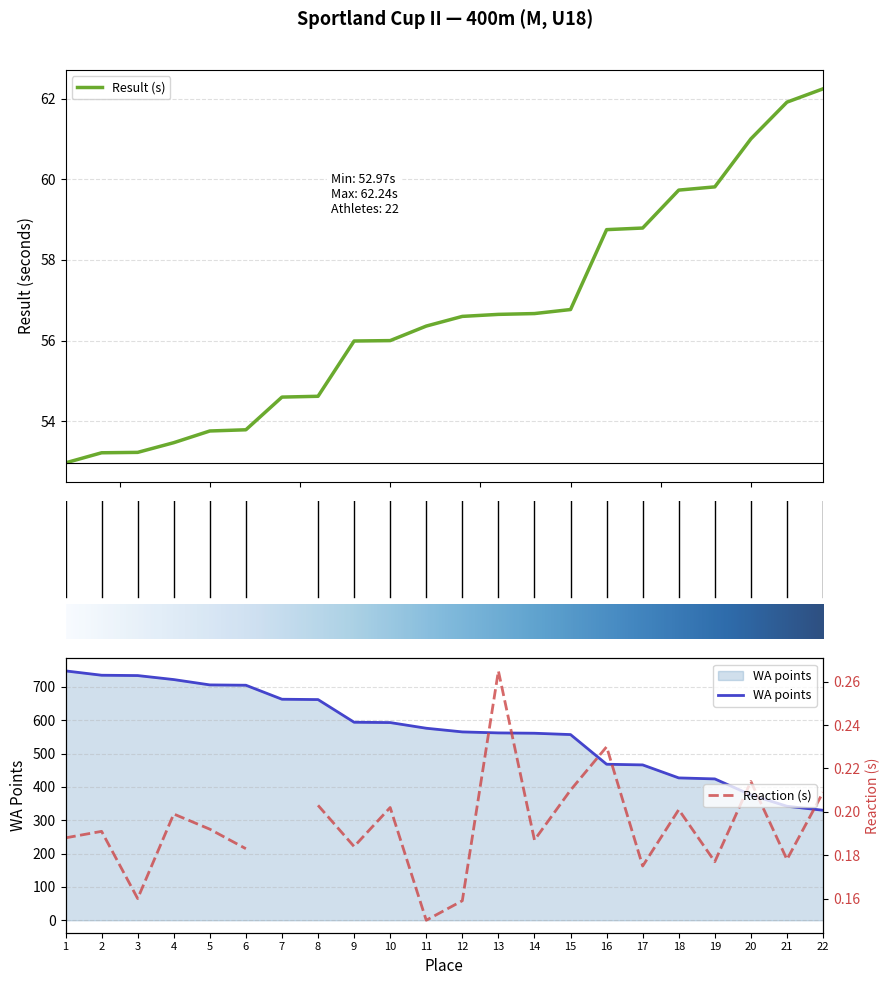

Does the chart have visible grid lines?

Yes